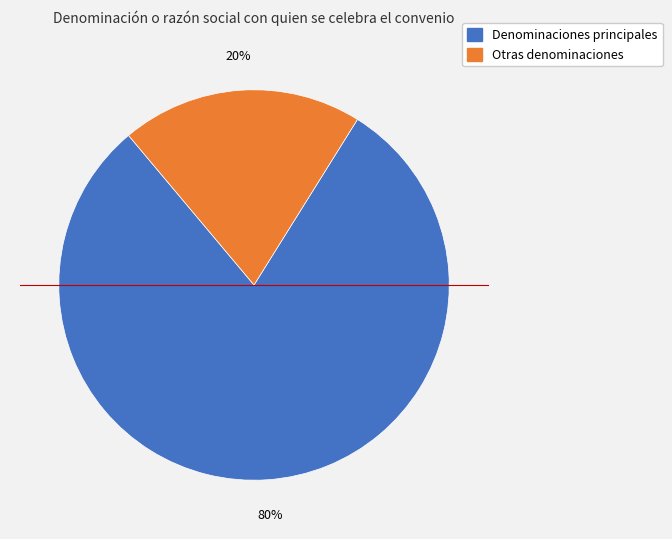

Does any single category account for the majority?

Yes